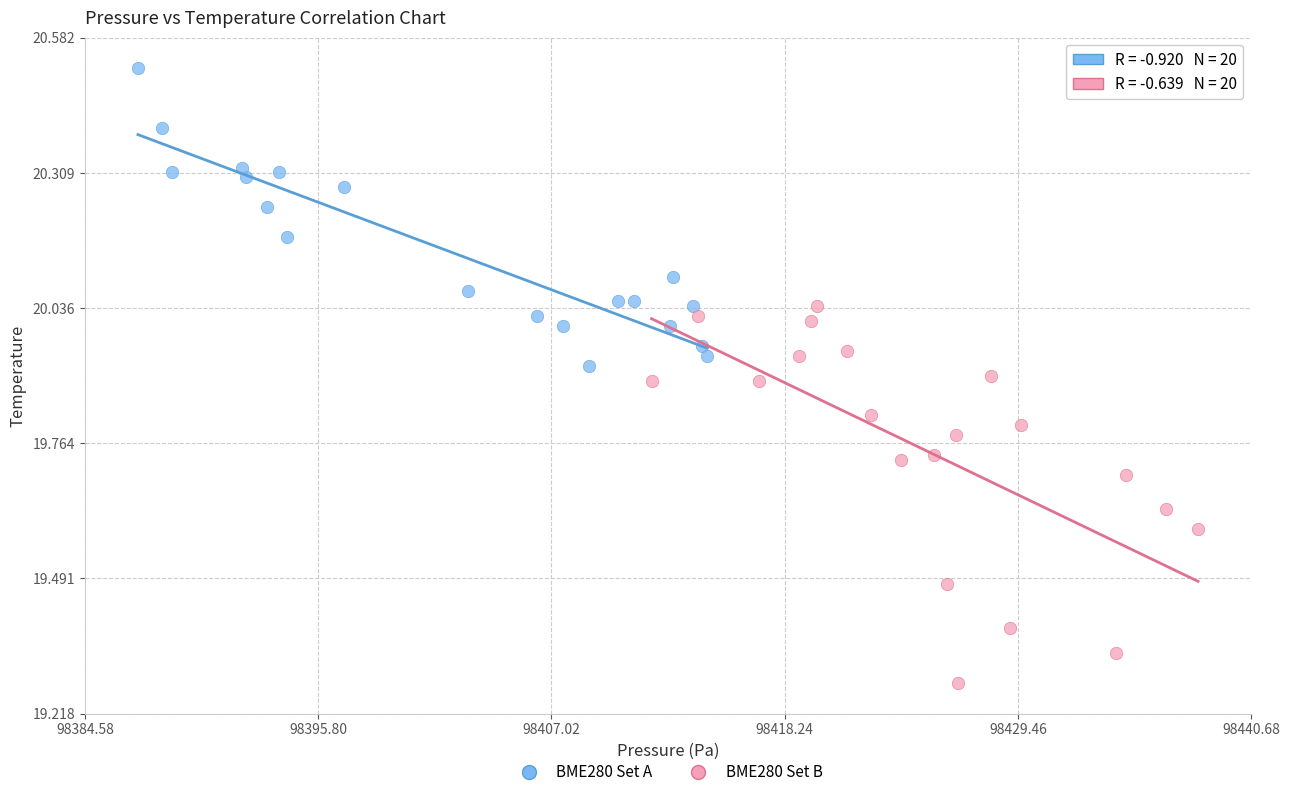

Which series reaches the minimum Y coordinate?

BME280 Set B